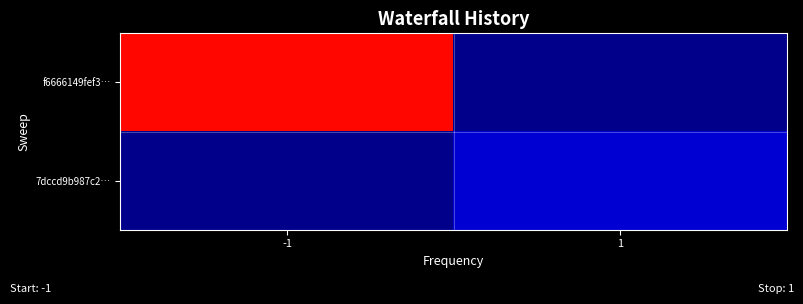

How many series are shown in this chart?

2